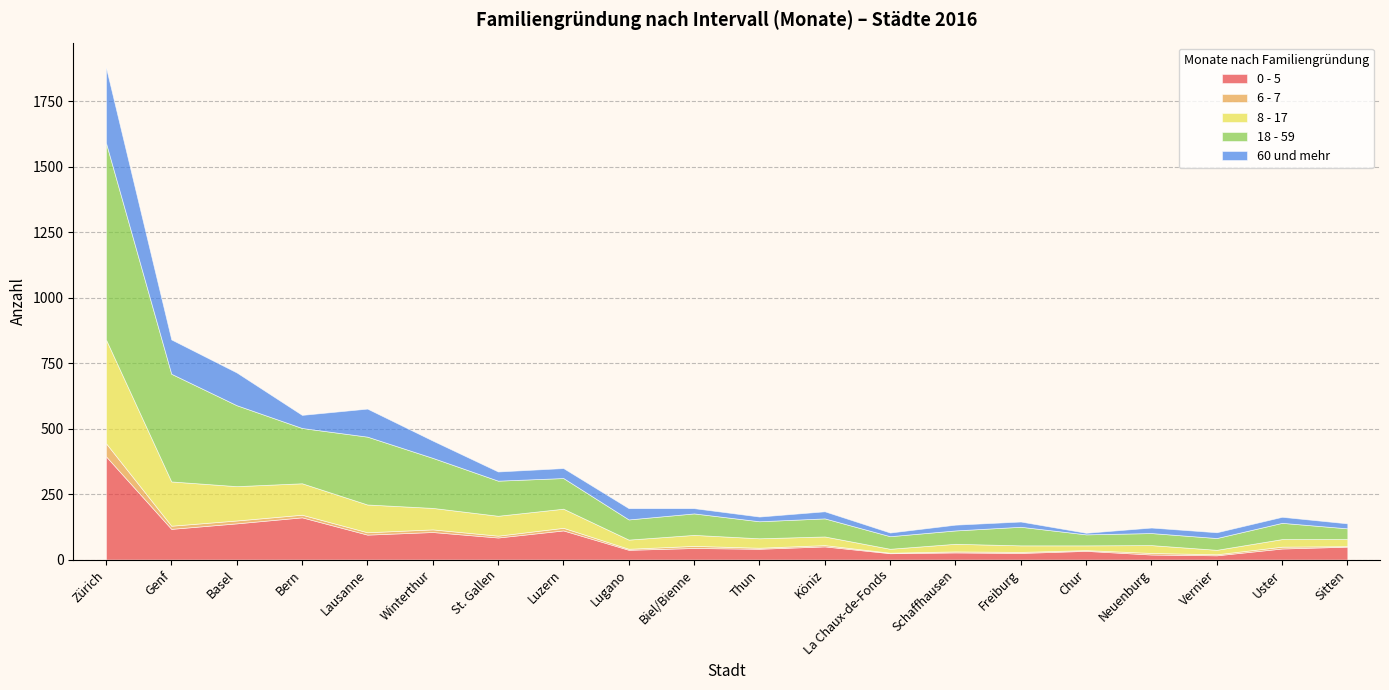

What is the average value of the 8 - 17 series?

74